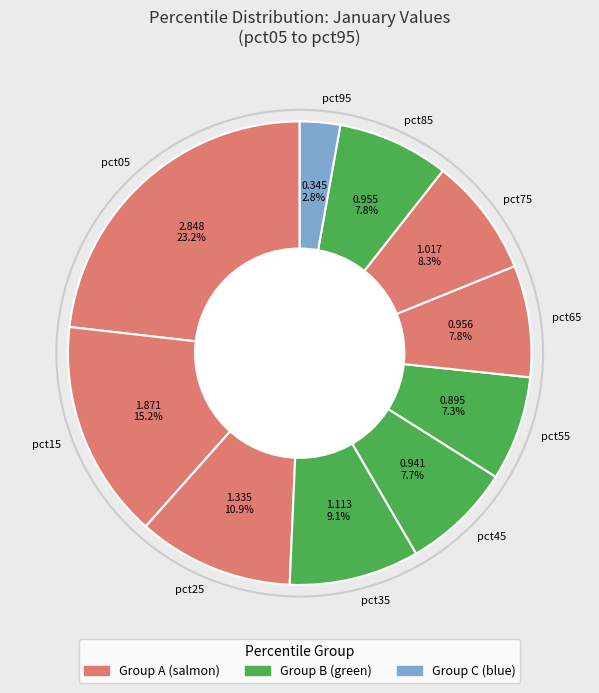

Is the sum of pct95 and pct05 greater than half?

No